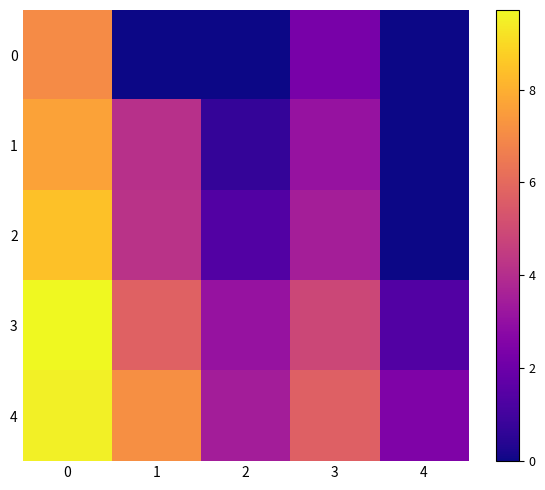

At how many categories does at least one series exceed 8?

1